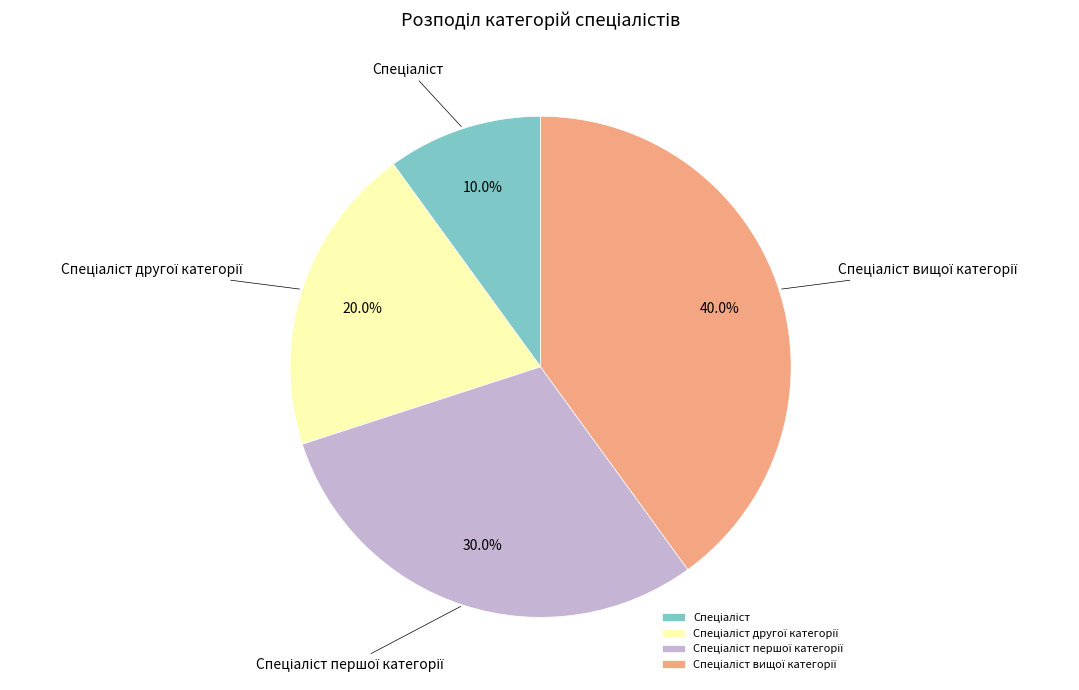

Combined, do Спеціаліст and Спеціаліст першої категорії account for over 50%?

No